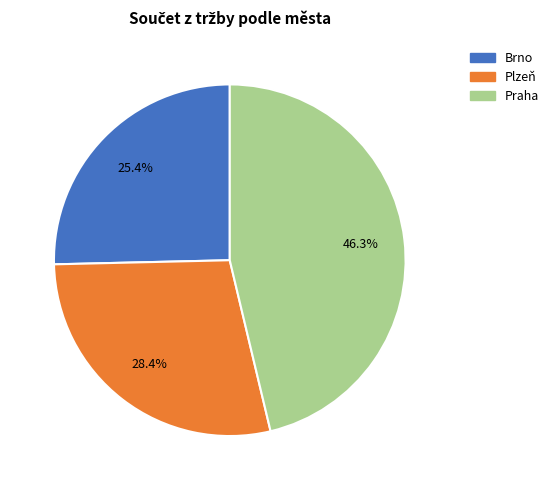

To the nearest percent, what is the average slice percentage?

33%